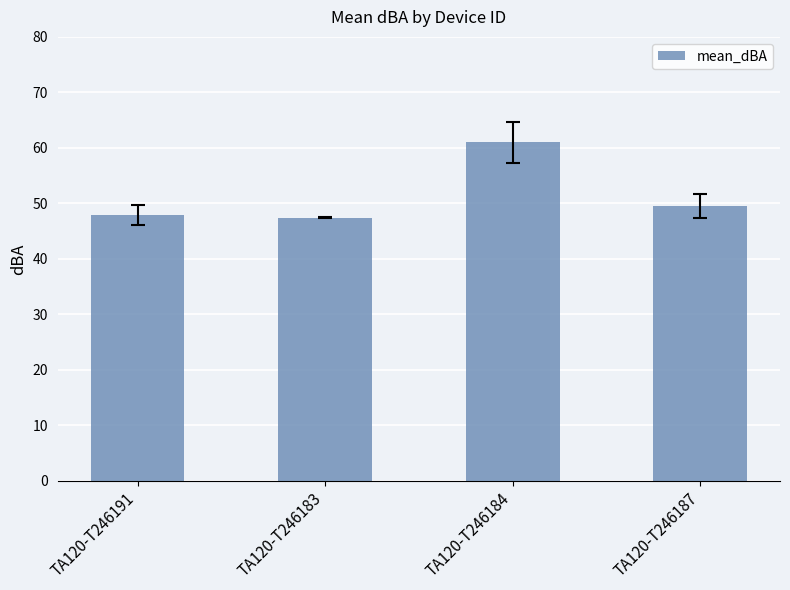

Is it true that the value at TA120-T246184 is 109.7?

False